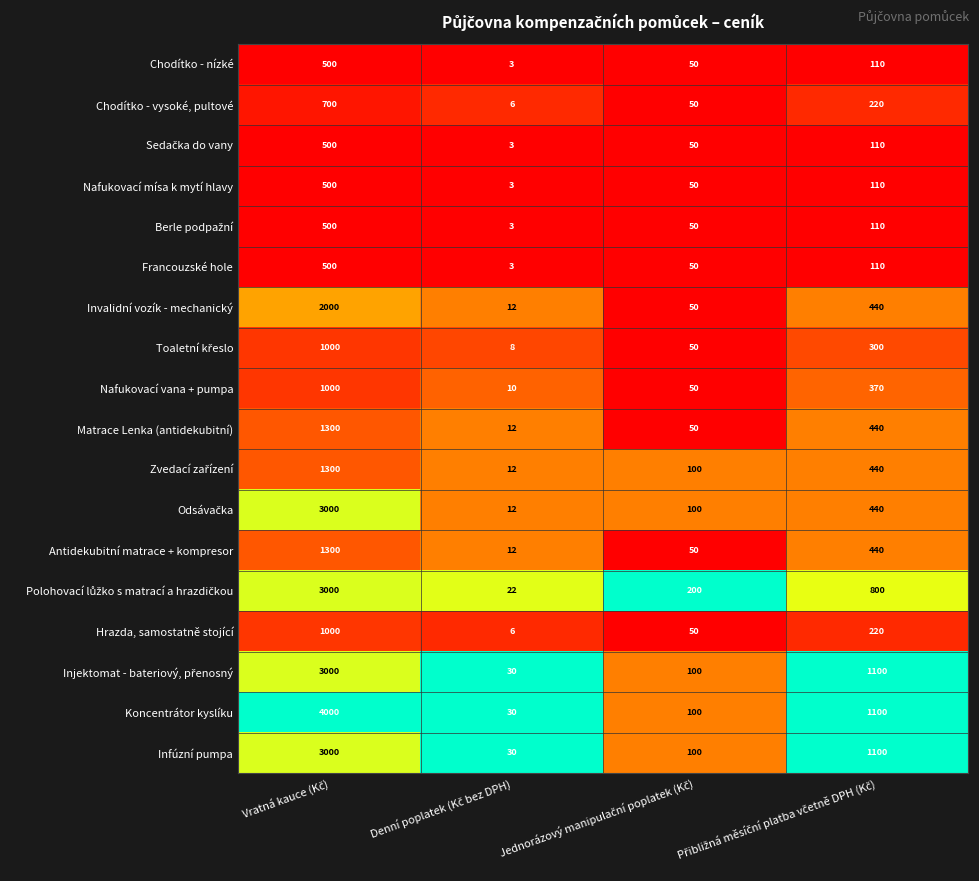

Which series has the largest total across all categories?

Koncentrátor kyslíku